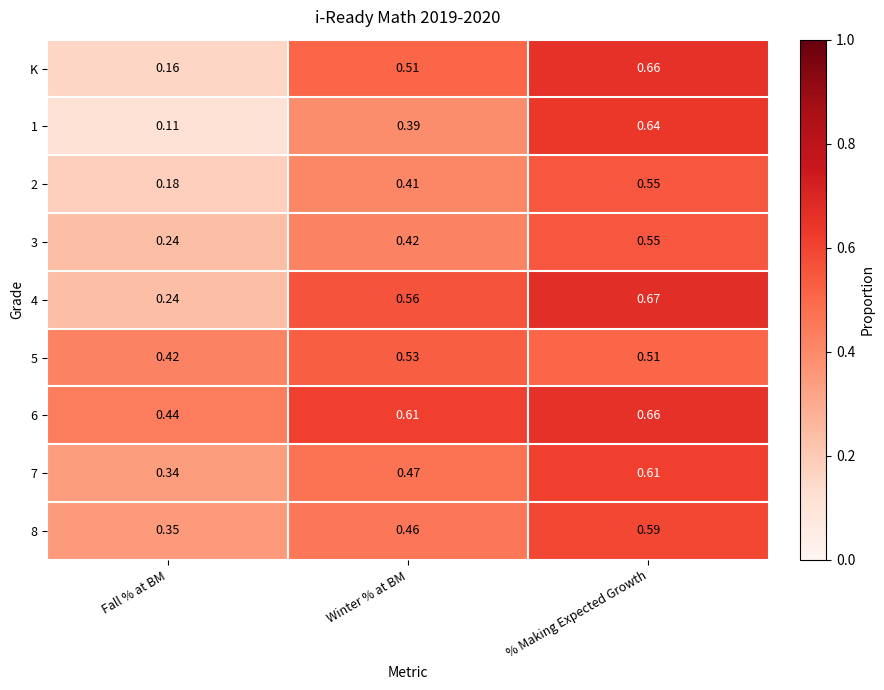

Which series changed the most between Fall % at BM and Winter % at BM?

K